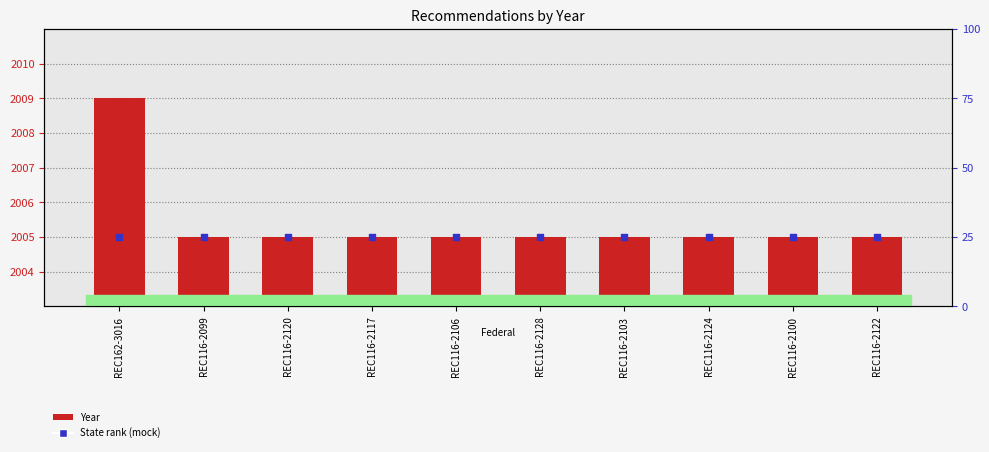

What is the total value across all series at REC116-2103?

2030